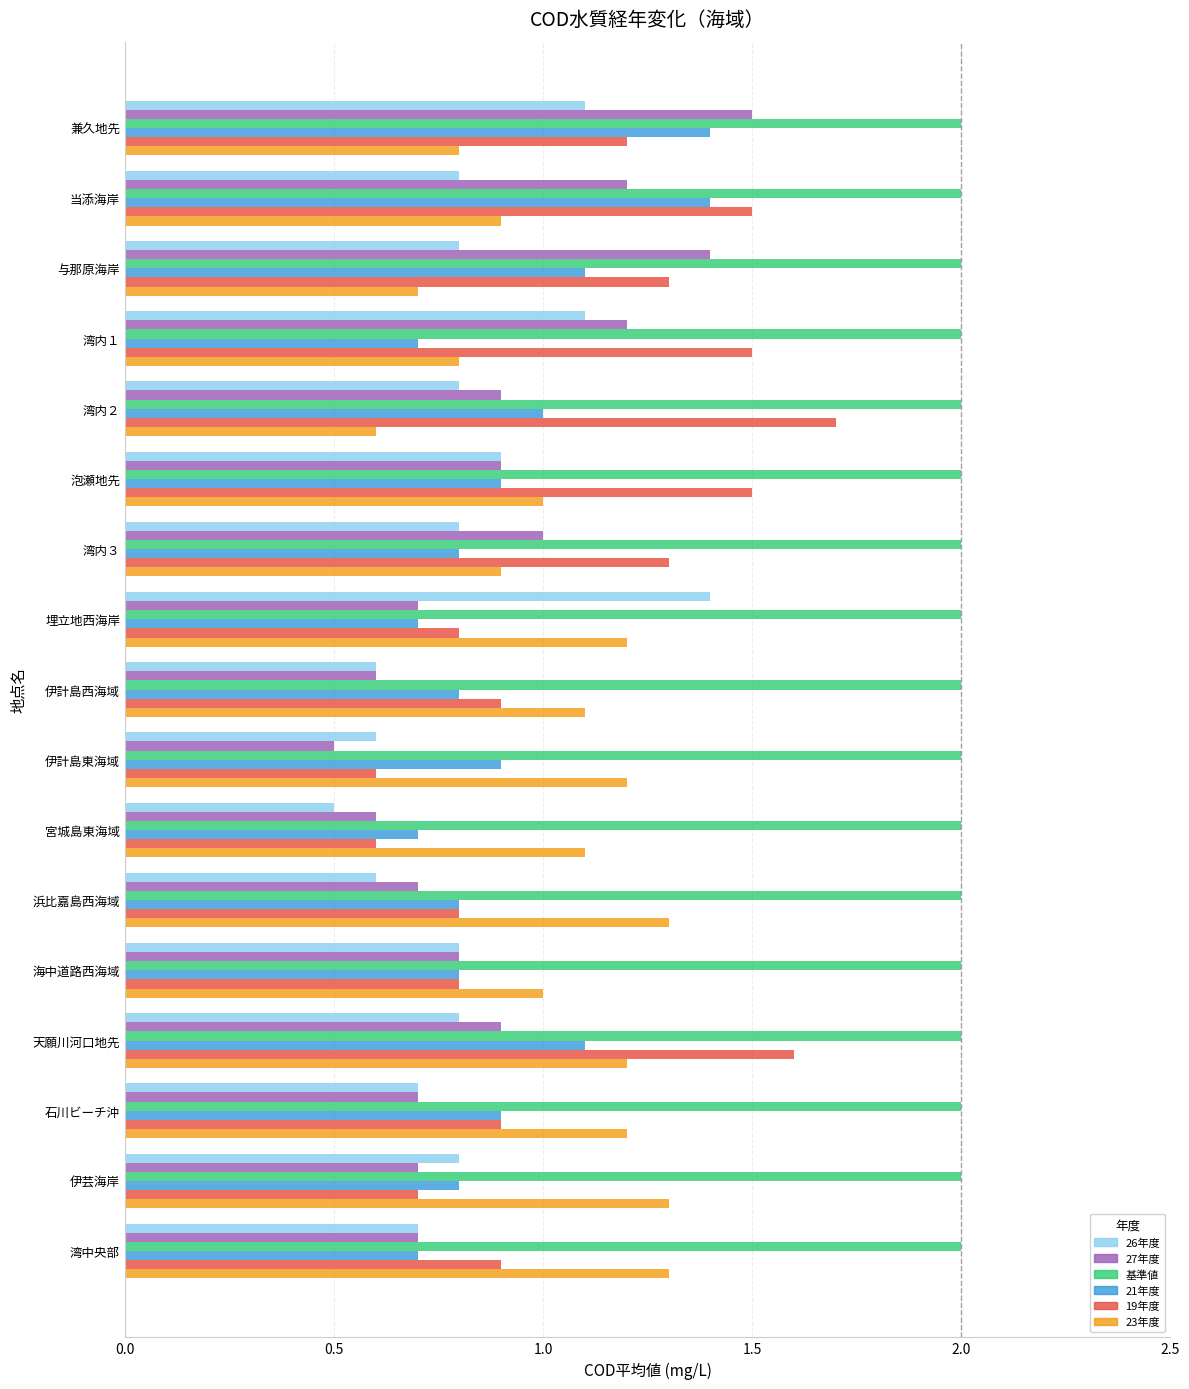

Which series changed the most between 湾内３ and 伊計島東海域?

19年度